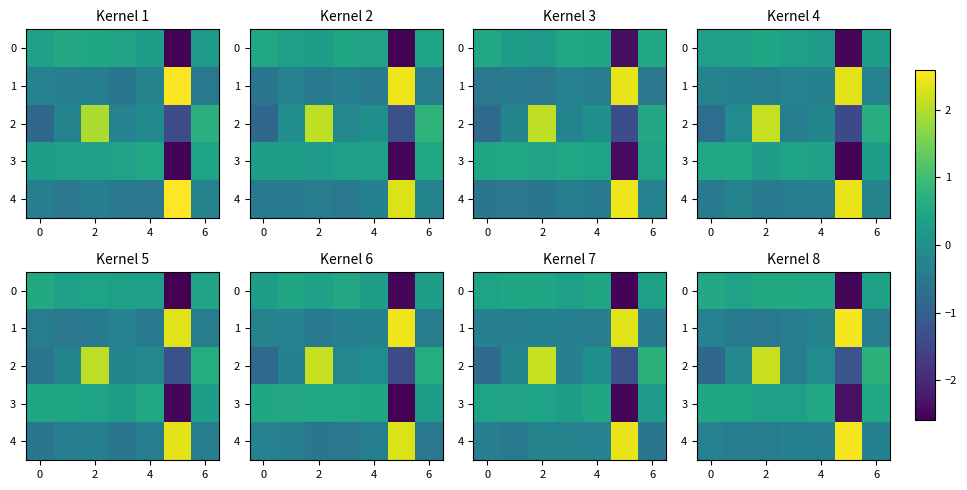

How many categories are shown in the chart?

7